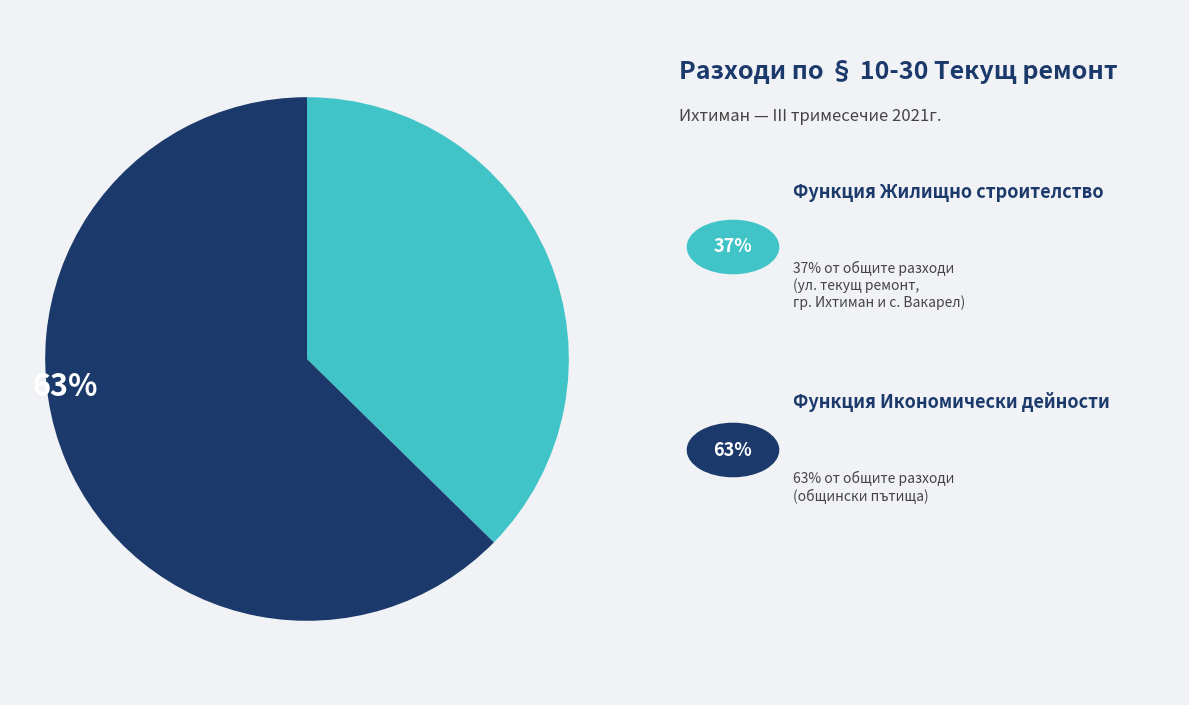

Is there any slice that represents more than half of the pie?

Yes